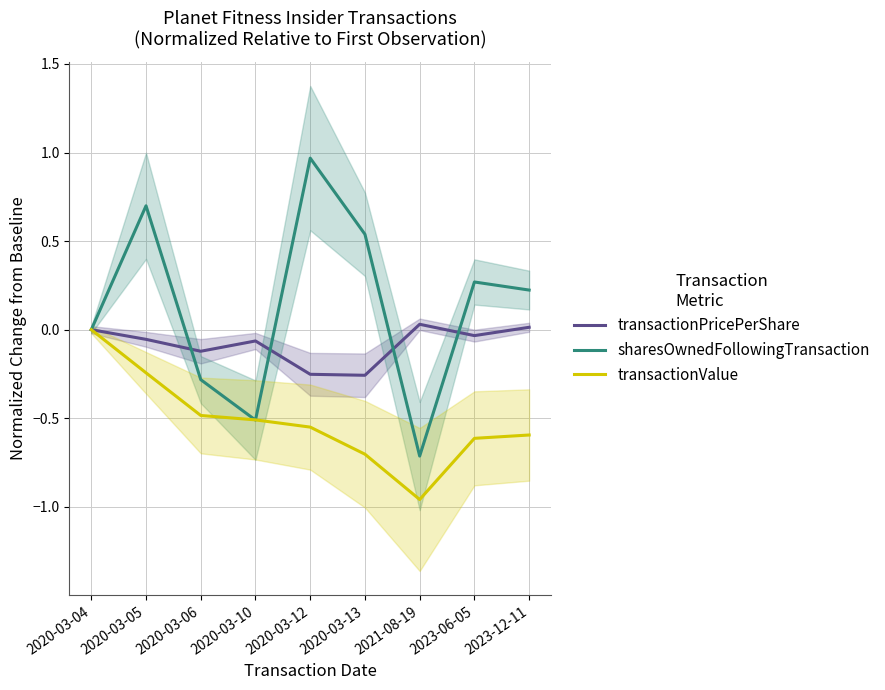

Between 2020-03-10 and 2023-12-11, which series saw the biggest shift?

sharesOwnedFollowingTransaction